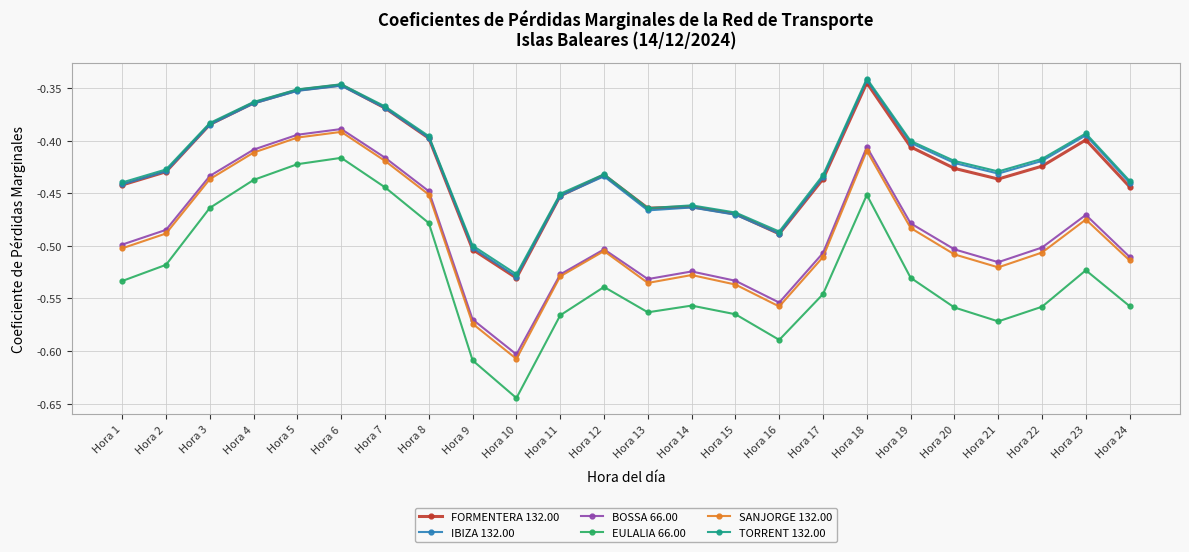

Between Hora 7 and Hora 22, which series saw the biggest shift?

EULALIA 66.00